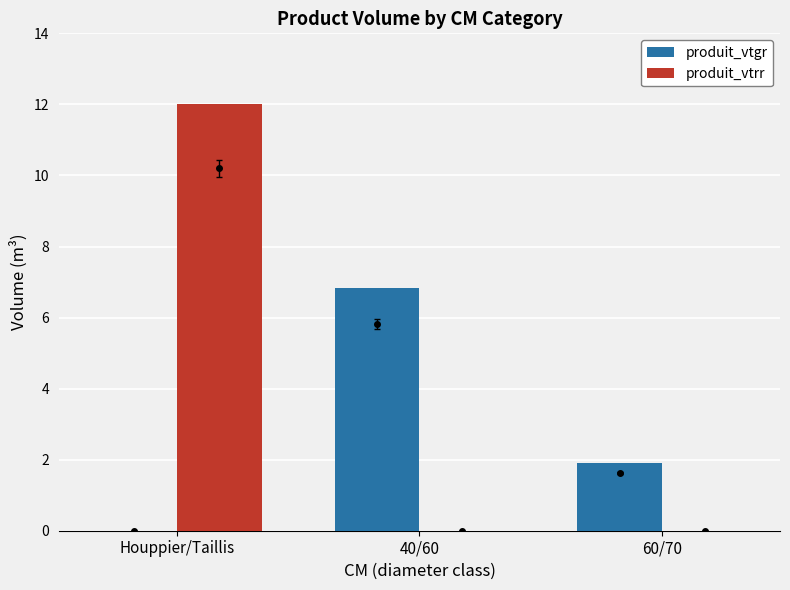

At which category is the sum across all series the highest?

Houppier/Taillis